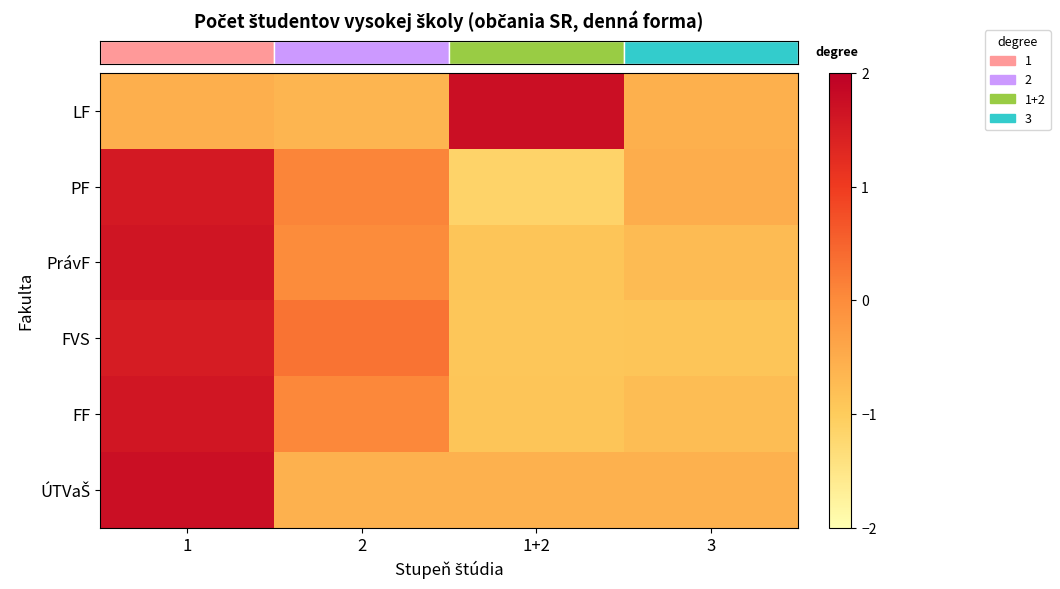

At how many categories does at least one series exceed 0?

3